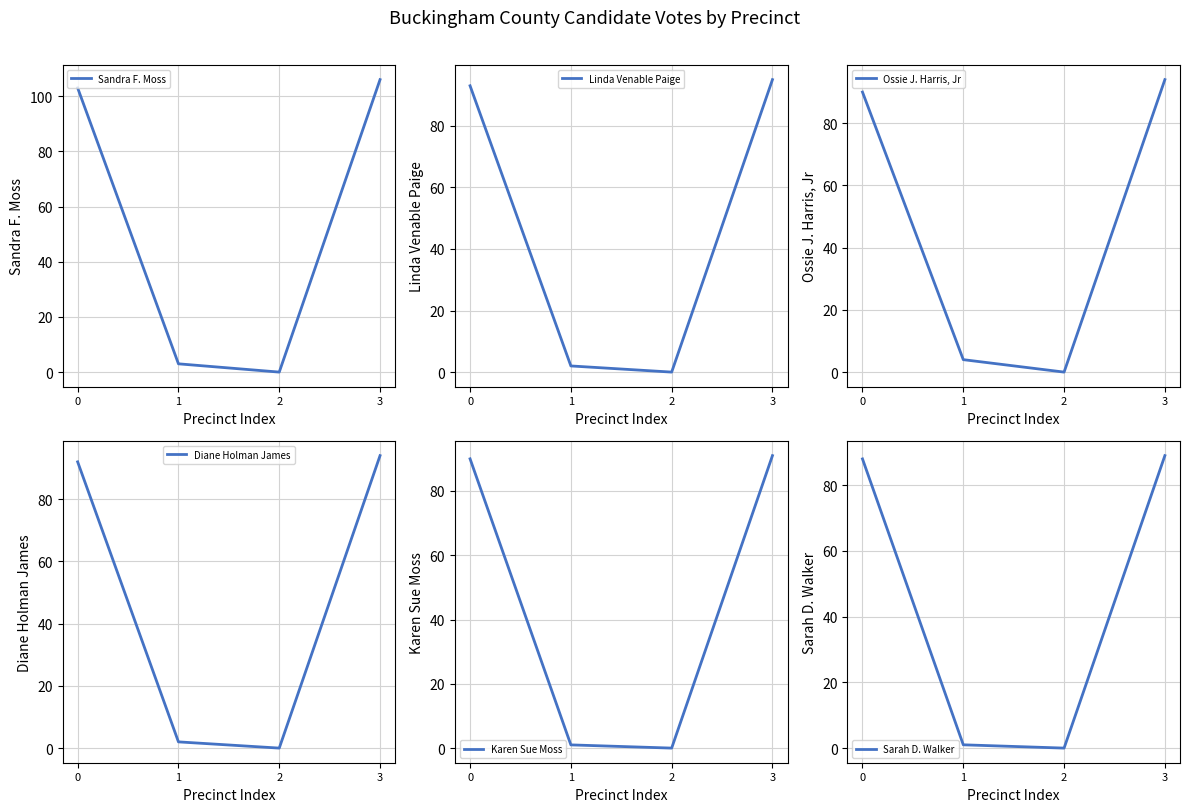

True or false: Sandra F. Moss and Karen Sue Moss intersect in this chart.

False